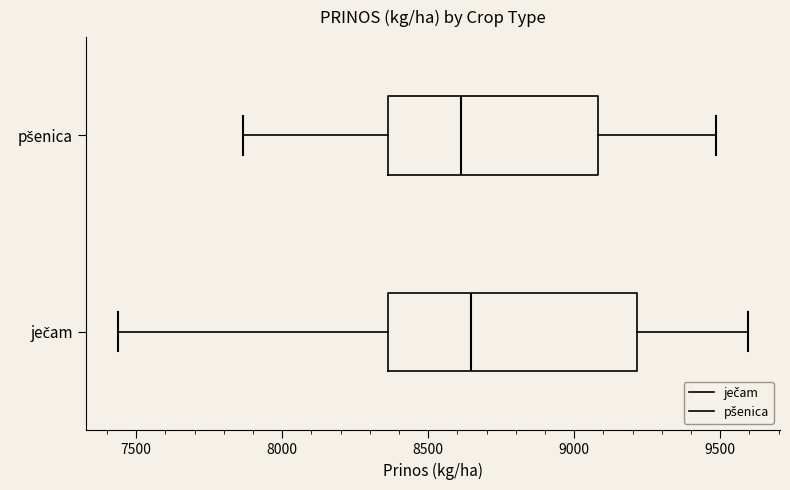

Reading bottom to top, read every box against the x-axis: the position of its median line, the range the box covers, and the ends of its whiskers. The values are not printed on the chart, so give them approximately, as read against the axis.

ječam: median 8650, box 8350 to 9200, whiskers 7450 to 9600
pšenica: median 8600, box 8350 to 9100, whiskers 7850 to 9500